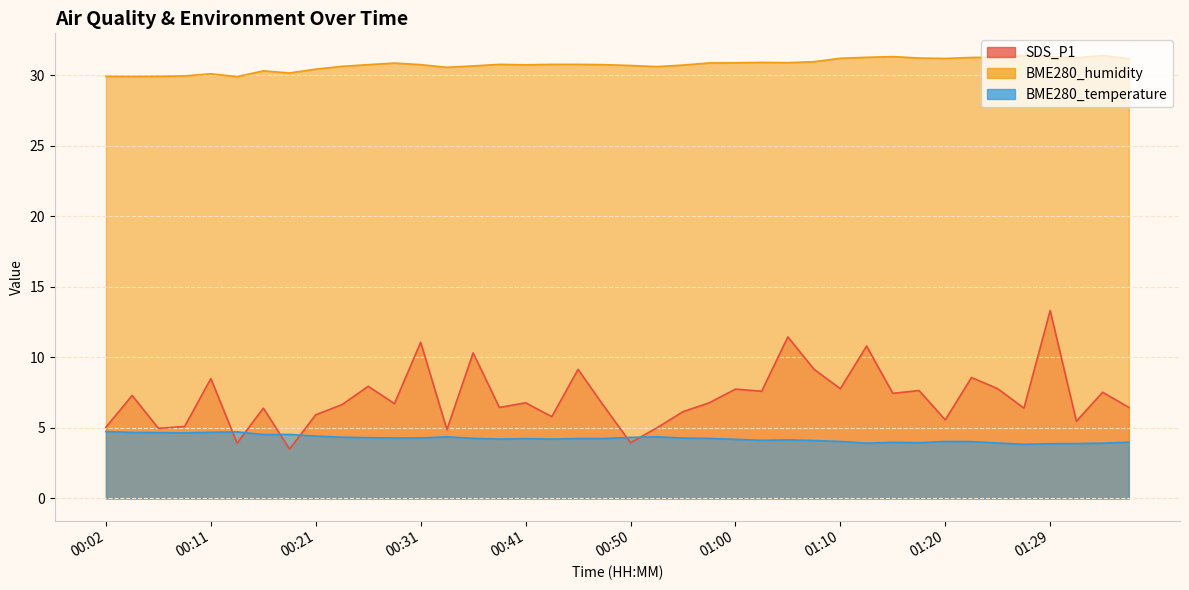

Rank the series by their maximum value, from lowest to highest.

BME280_temperature, SDS_P1, BME280_humidity